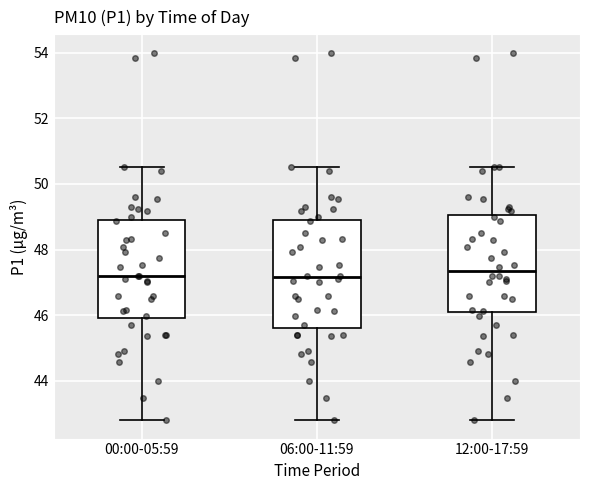

Reading left to right, transcribe this box plot: for each box, give where its median line is, the range the box spans, and where its two whiskers end, as read against the y-axis. The values are not printed on the chart, so give them approximately, as read against the axis.

00:00-05:59: median 47.2, box 46.0 to 49.0, whiskers 42.8 to 50.6
06:00-11:59: median 47.2, box 45.6 to 49.0, whiskers 42.8 to 50.6
12:00-17:59: median 47.4, box 46.0 to 49.0, whiskers 42.8 to 50.6